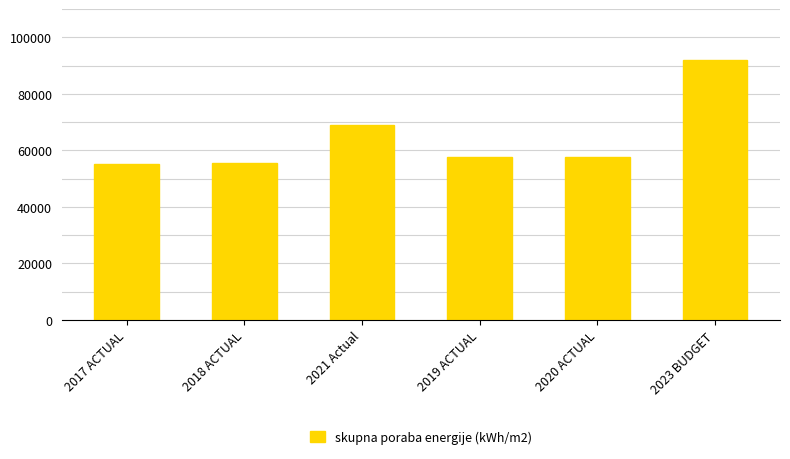

What is the smallest value displayed?

55000